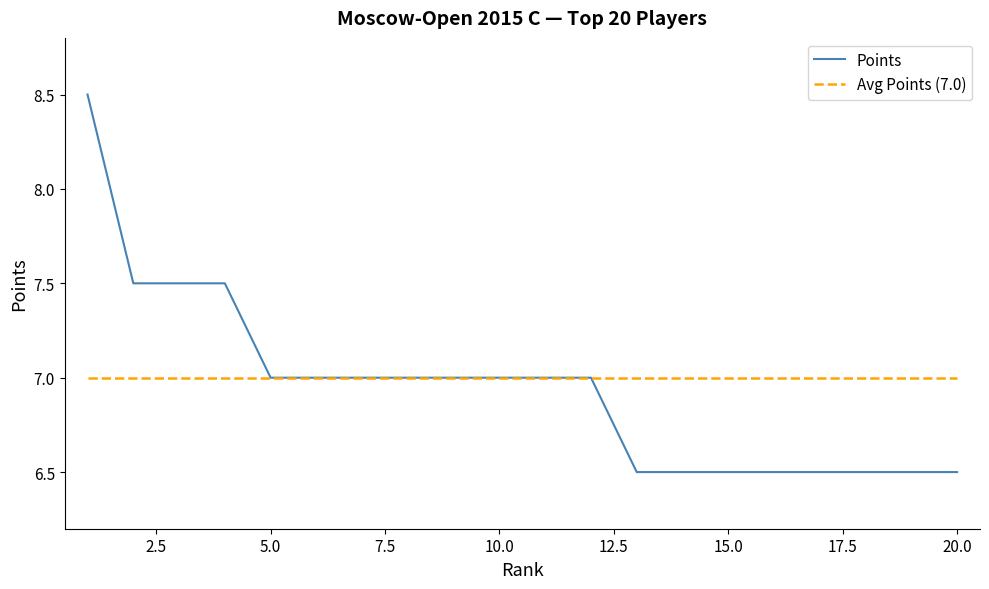

List the labels in order of value, smallest first.

13, 14, 15, 16, 17, 18, 19, 20, 5, 6, 7, 8, 9, 10, 11, 12, 2, 3, 4, 1